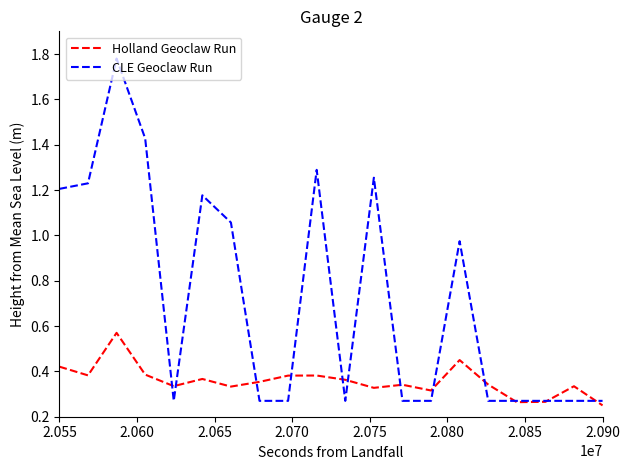

List the series in order of their overall mean, lowest first.

Holland Geoclaw Run, CLE Geoclaw Run